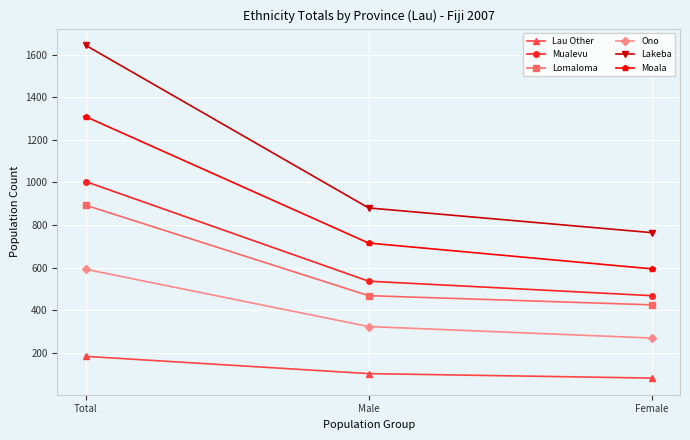

Which series has the widest spread of values?

Lakeba